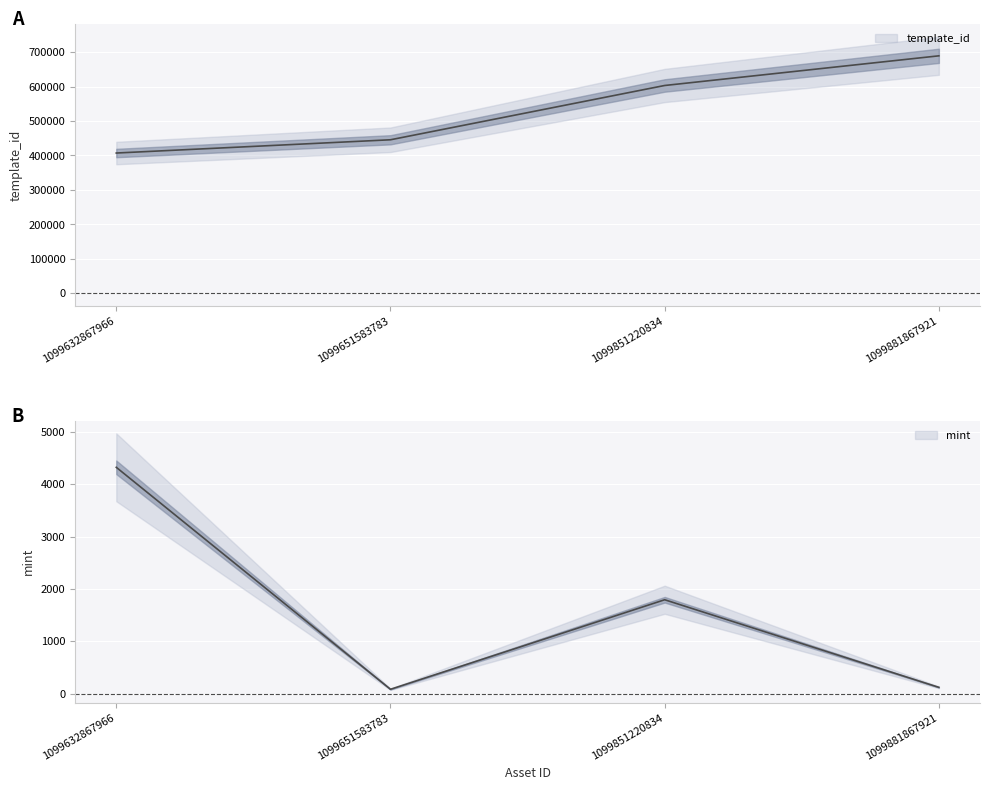

How many data points does each series have?

4